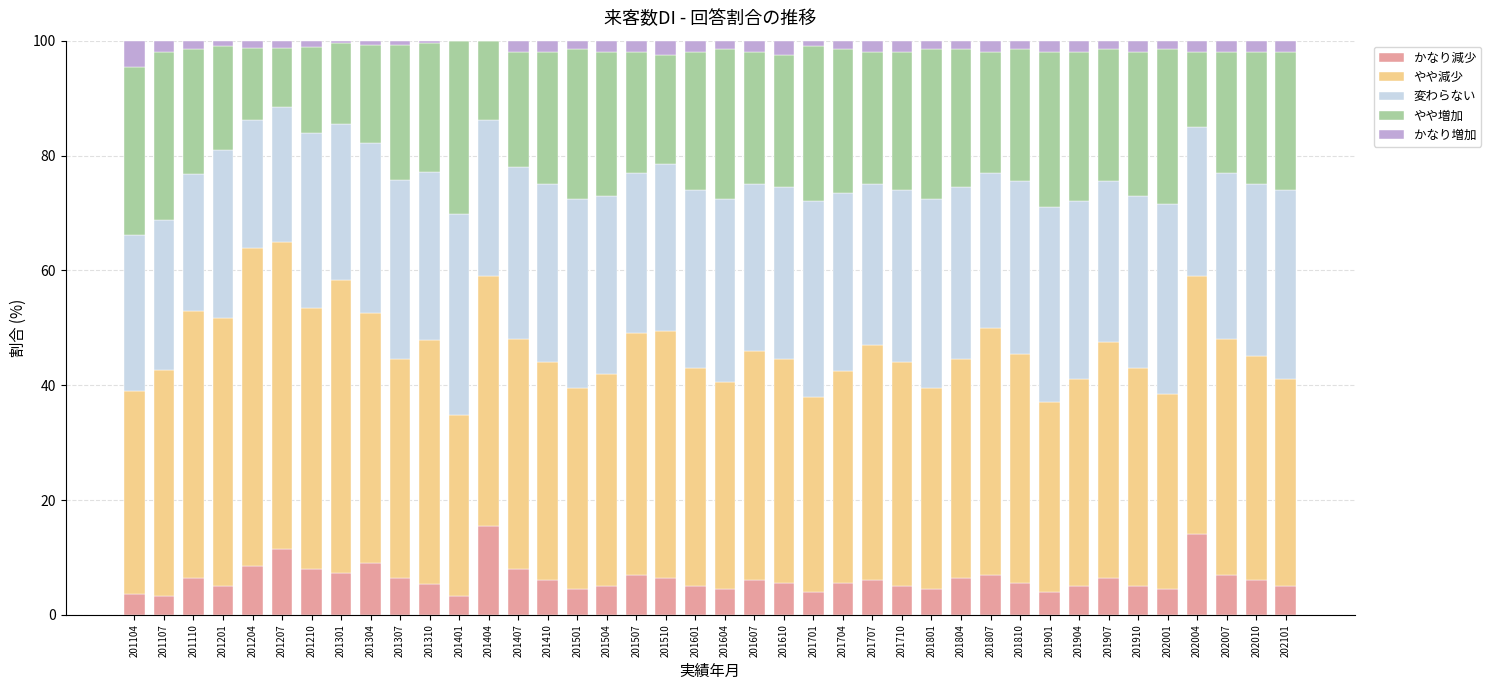

What are all the series names shown in the legend?

かなり減少, やや減少, 変わらない, やや増加, かなり増加